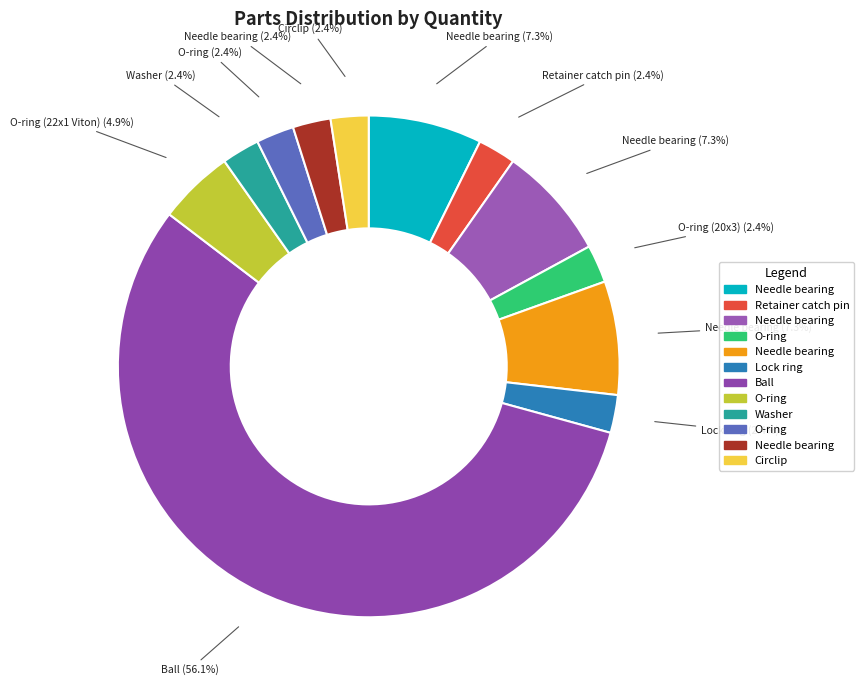

How many slices are in this pie chart?

12